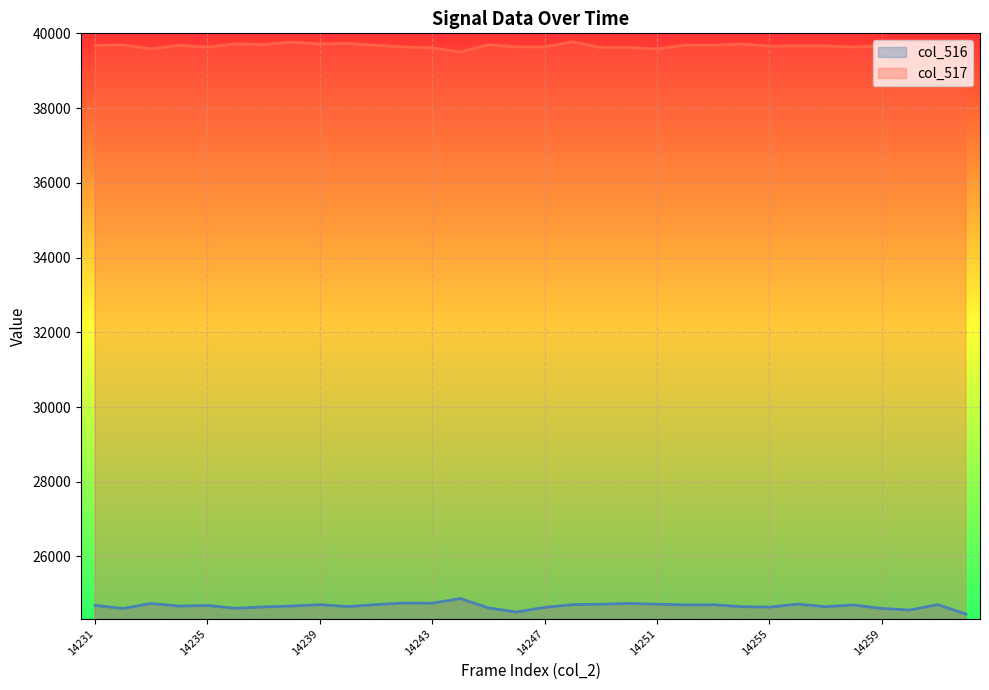

How many data points does each series have?

32